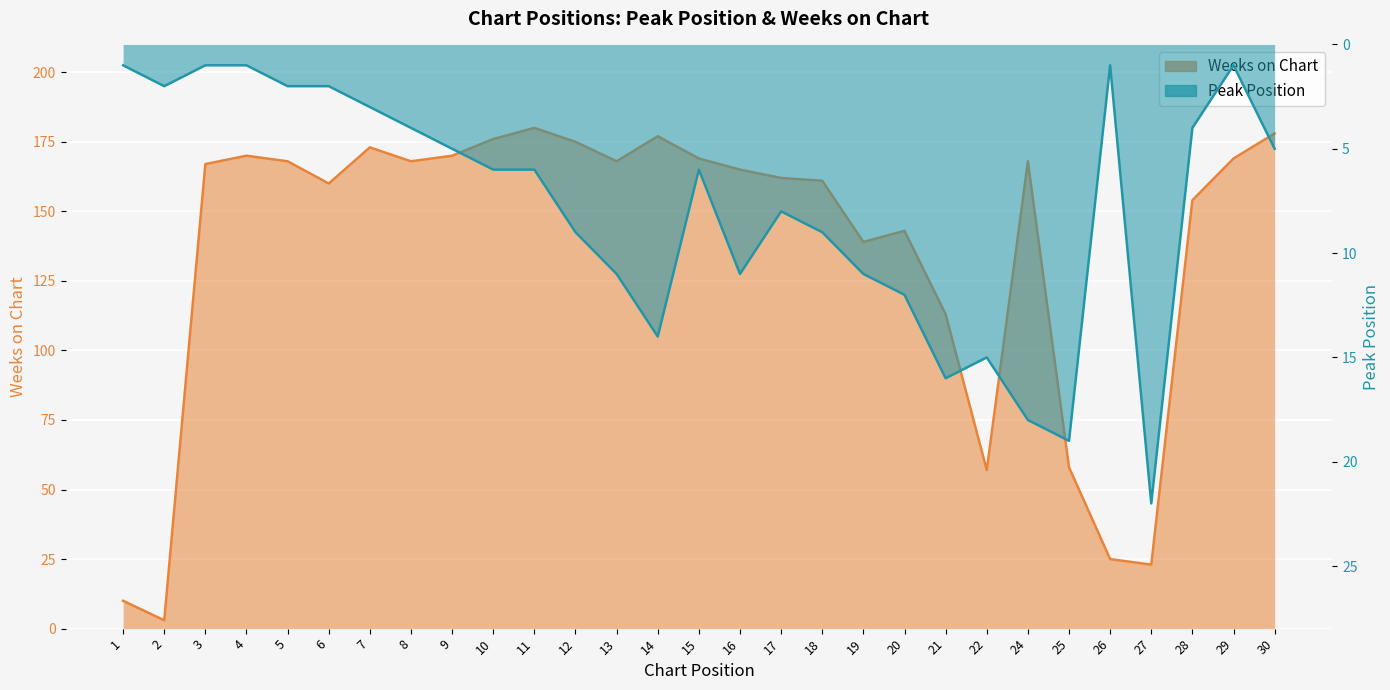

Which has a higher value, 9 or 18?

18